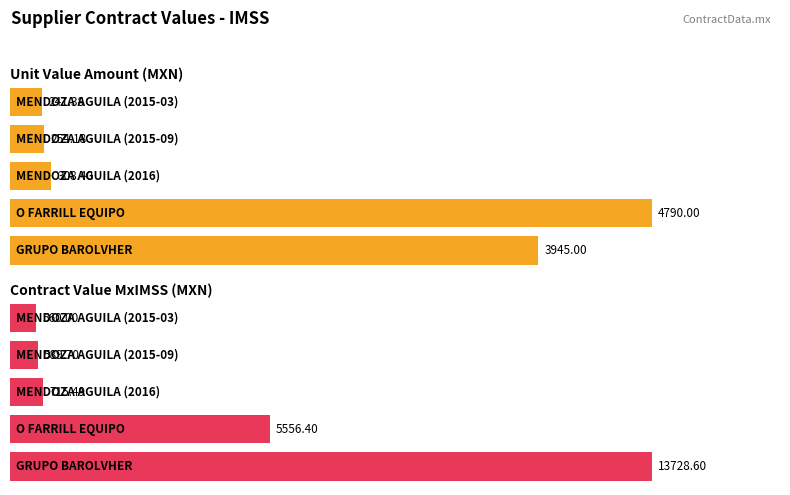

What is the value of the contracts.items.valueMxIMSS point at the 2nd from the left?

5556.4